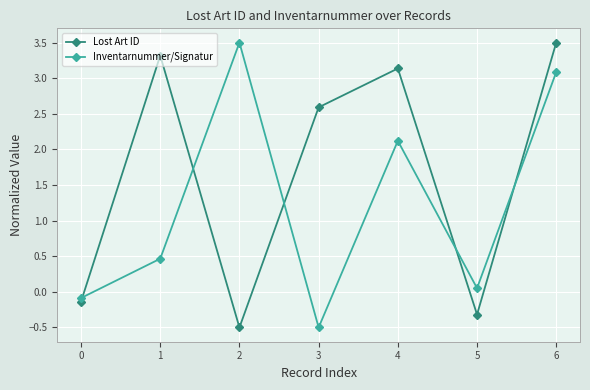

What is the minimum value shown in the chart?

-0.5